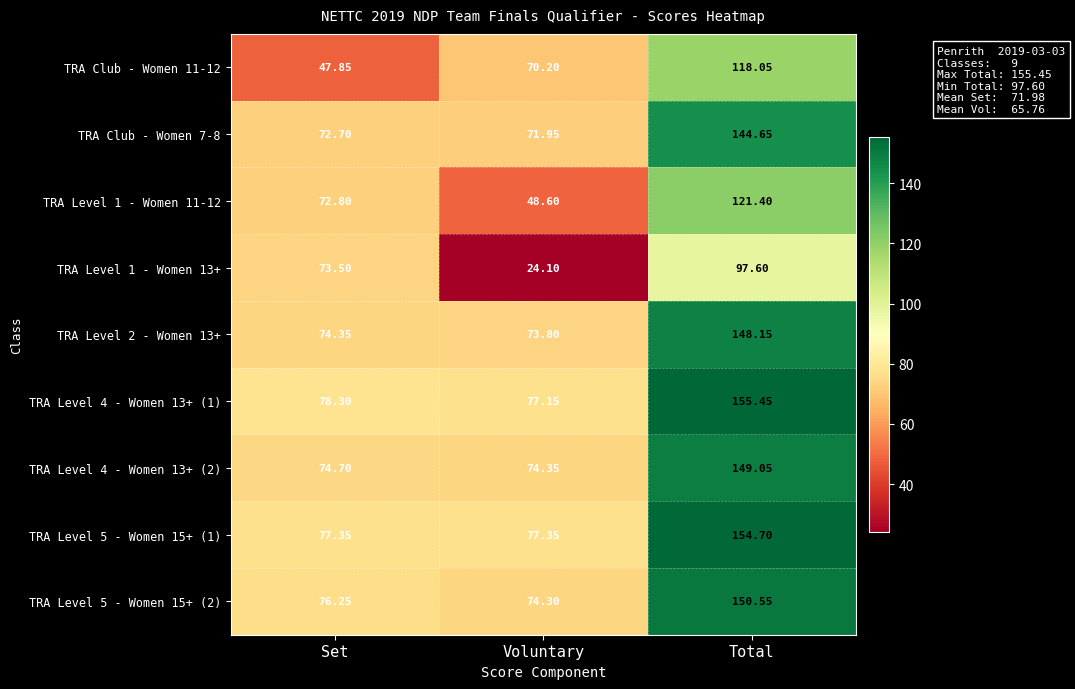

Is the value of TRA Level 4 - Women 13+ (2) at Total greater than the value of TRA Level 2 - Women 13+ at Voluntary?

Yes